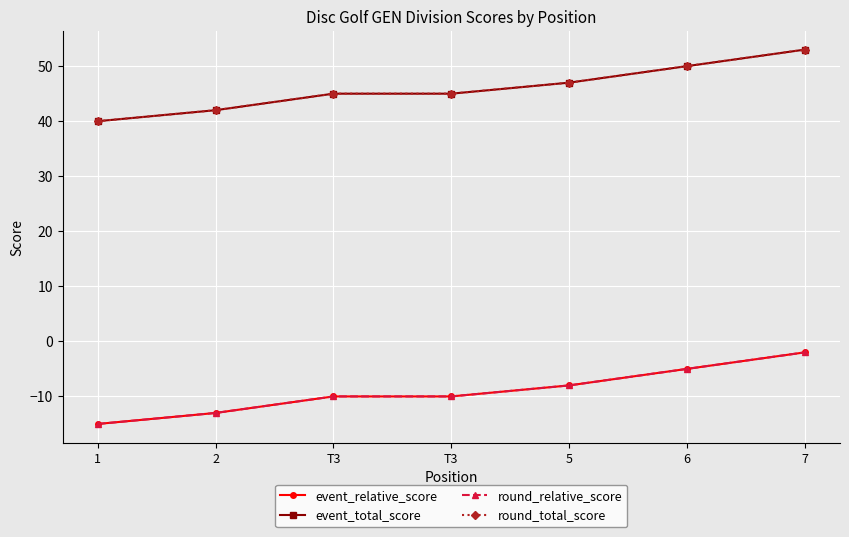

Reading left to right, list all the values displayed in this chart.

event_relative_score: 1=-15	2=-13	T3=-10	T3=-10	5=-8	6=-5	7=-2
event_total_score: 1=40	2=42	T3=45	T3=45	5=47	6=50	7=53
round_relative_score: 1=-15	2=-13	T3=-10	T3=-10	5=-8	6=-5	7=-2
round_total_score: 1=40	2=42	T3=45	T3=45	5=47	6=50	7=53